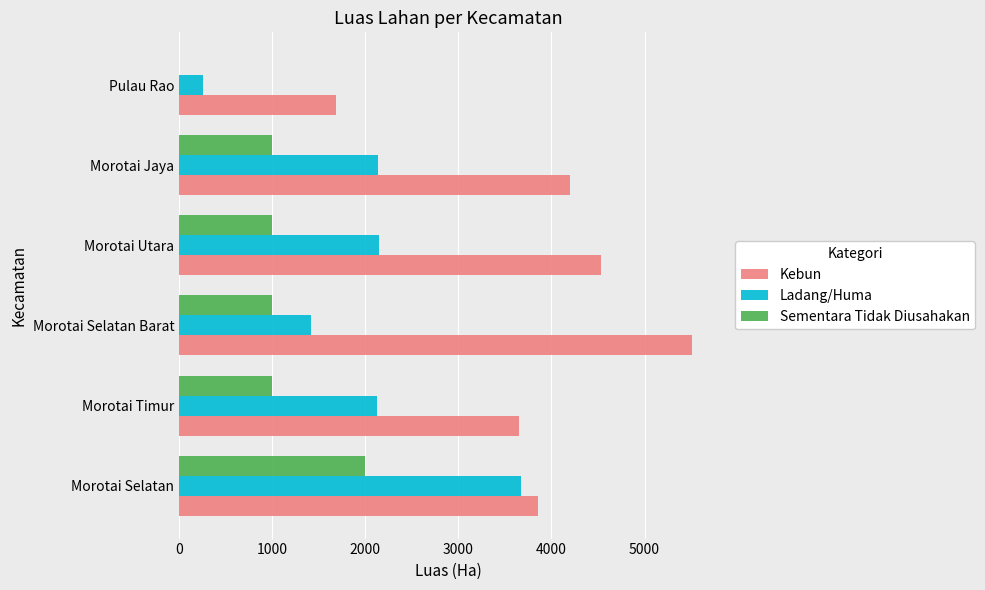

At which category does the chart reach its peak across all series?

Morotai Selatan Barat